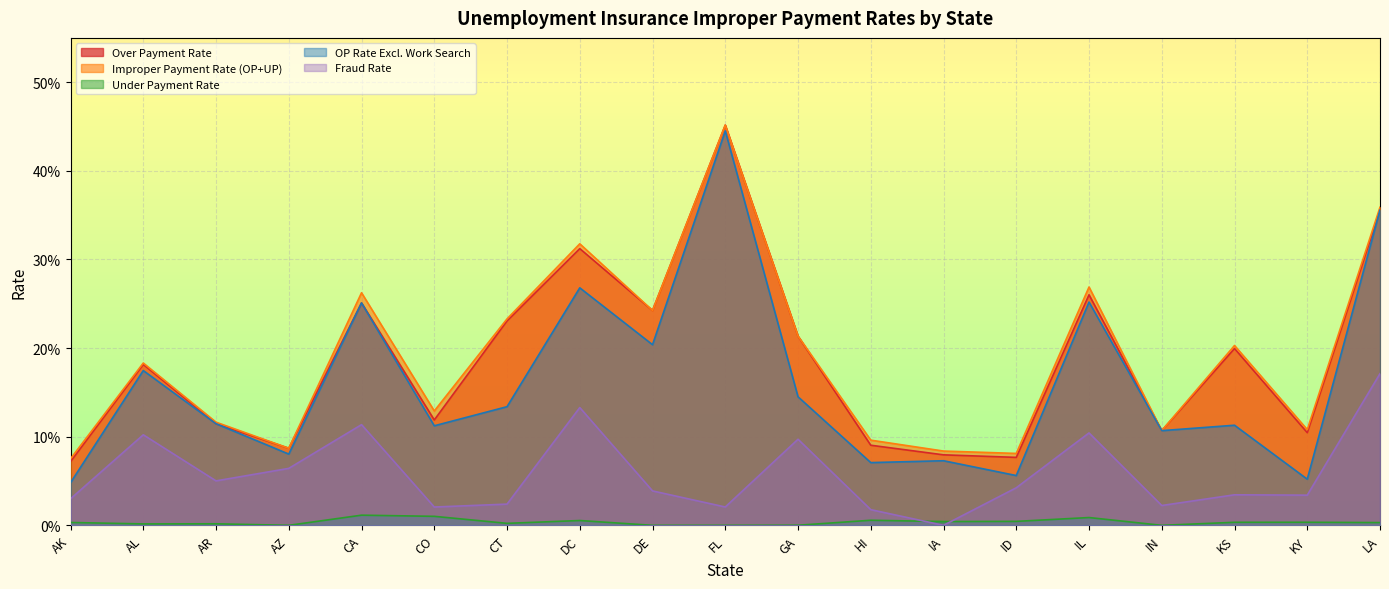

Does the chart display data point markers on the line(s)?

No